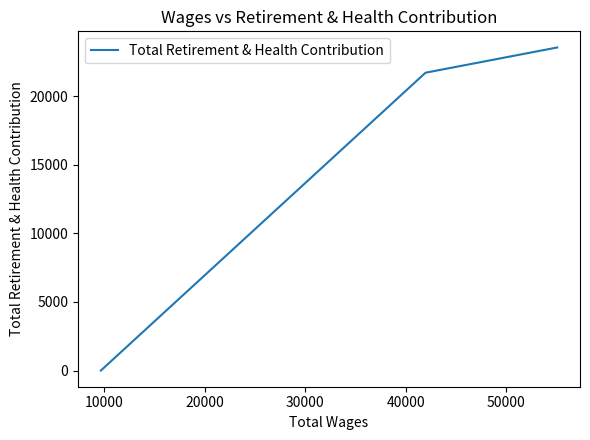

What is the maximum value shown in the chart?

23539